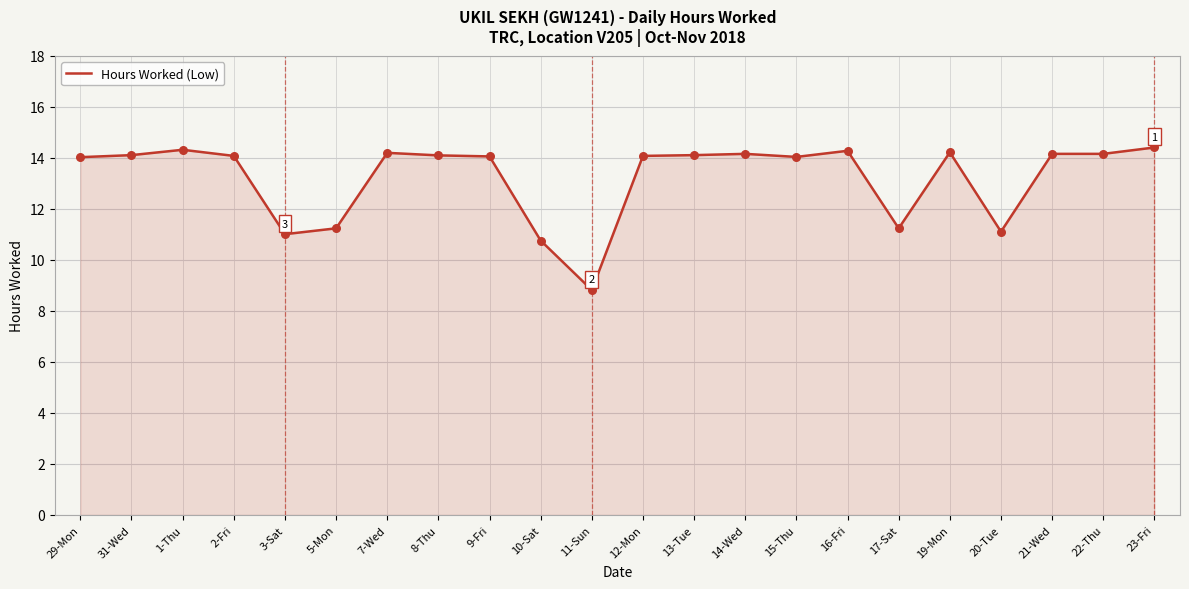

What is the ratio of the value at 22-Thu to the value at 11-Sun?

1.6